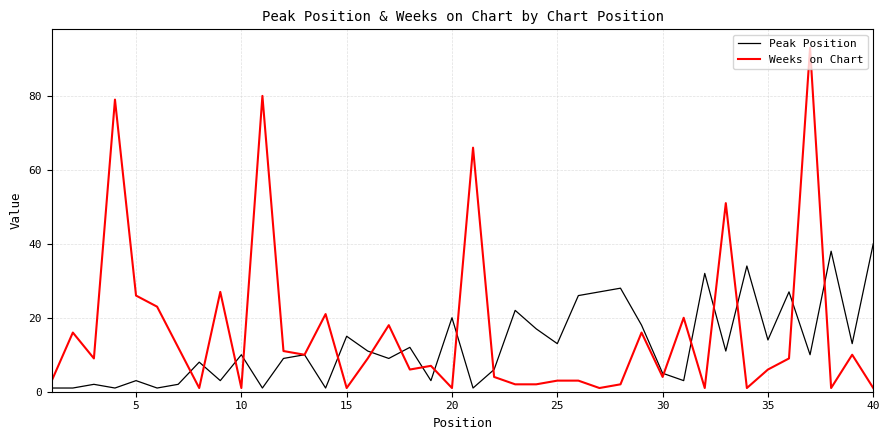

How many distinct data groups are displayed?

2